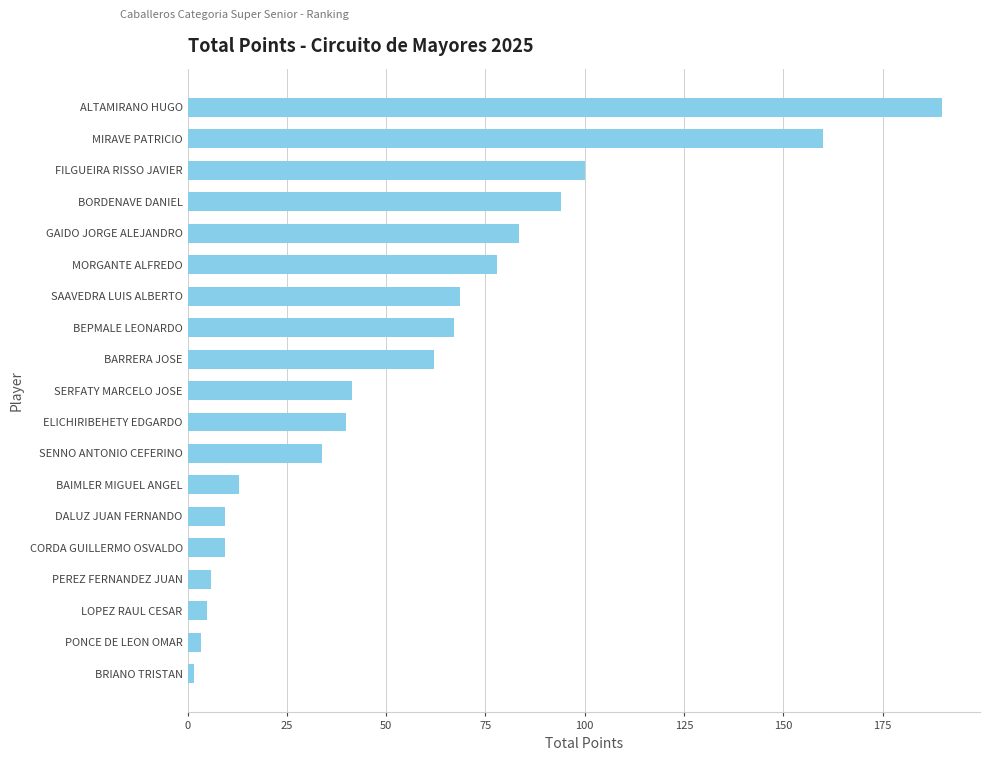

Reading bottom to top, what are all the values shown in this chart?

1.5	3.5	5.0	6.0	9.5	9.5	13.0	33.8	40.0	41.3	62.0	67.0	68.5	78.0	83.3	94.0	100.0	160.0	190.0